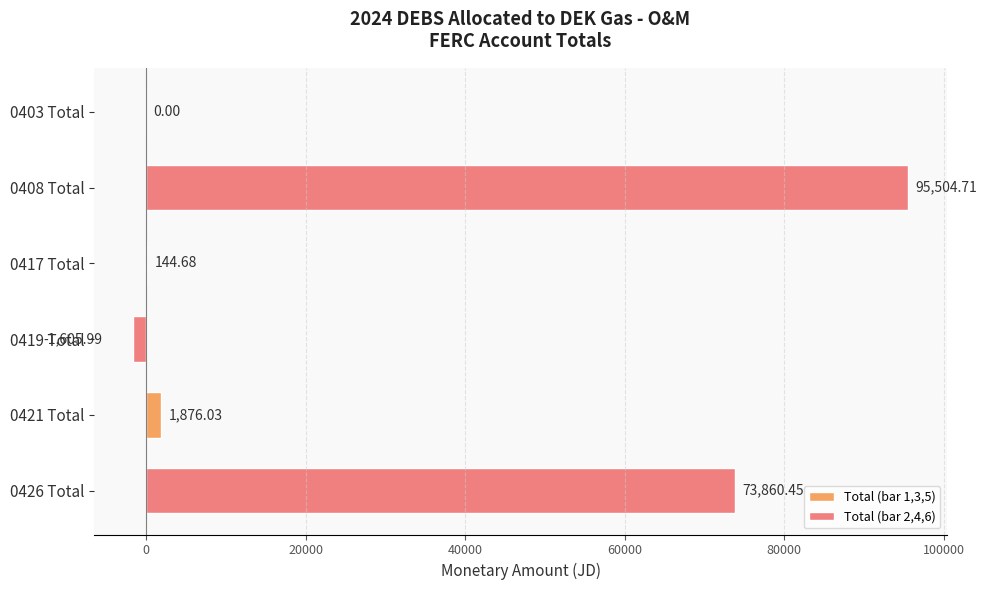

What is the sum of all values?

169779.9